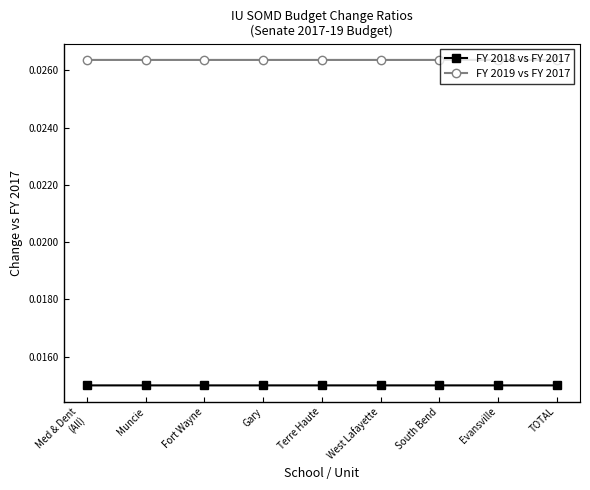

Is the value of FY 2019 vs FY 2017 at Muncie greater than the value of FY 2018 vs FY 2017 at South Bend?

Yes